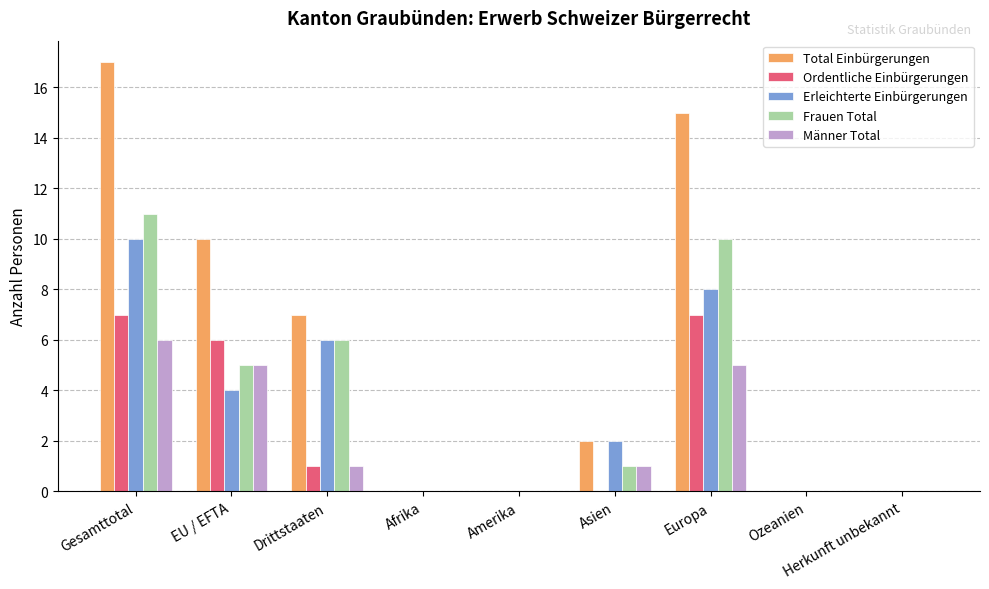

Which category has the highest value in the Frauen Total series?

Gesamttotal